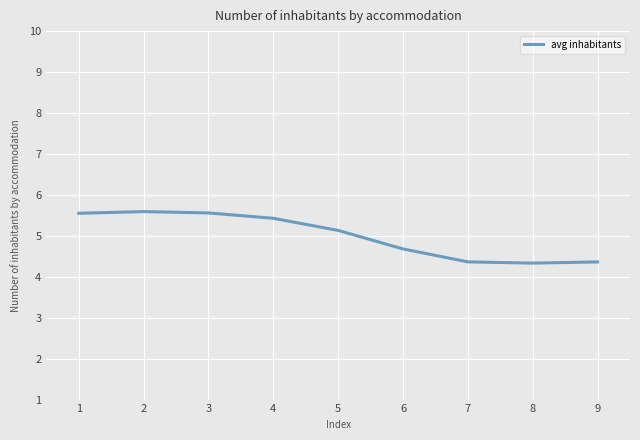

What is the average value?

5.0